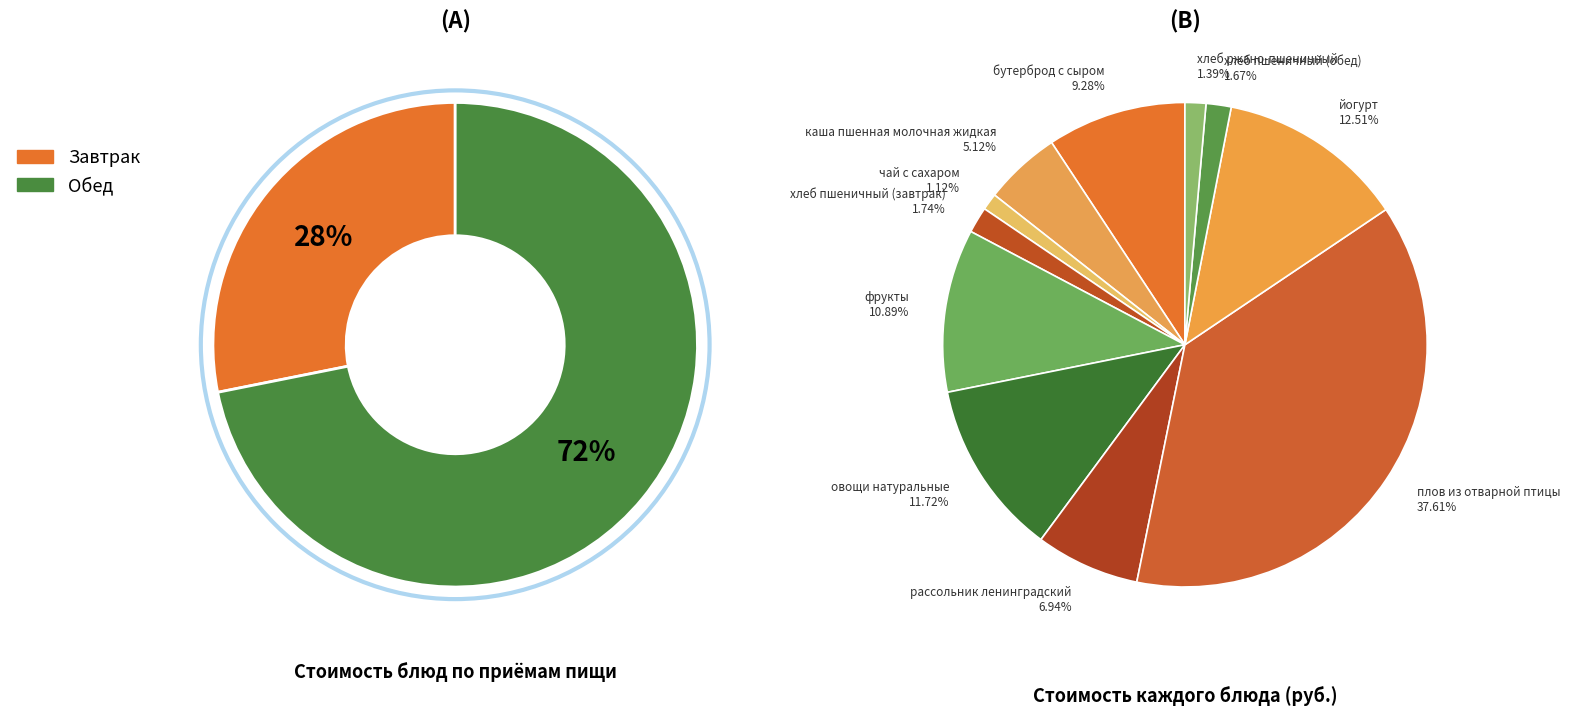

Is it true that хлеб пшеничный (обед) is 2% of the pie?

True